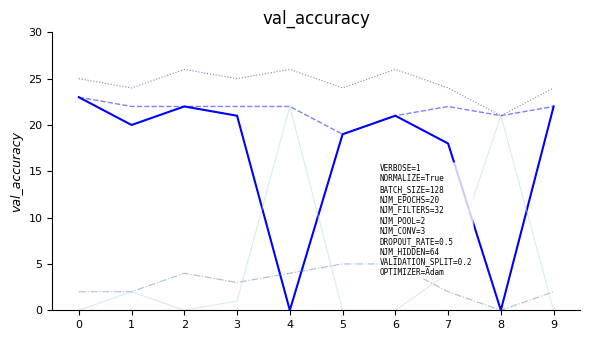

What is the value of the Бр. распоређених предмета point at the 10th from the left?

24